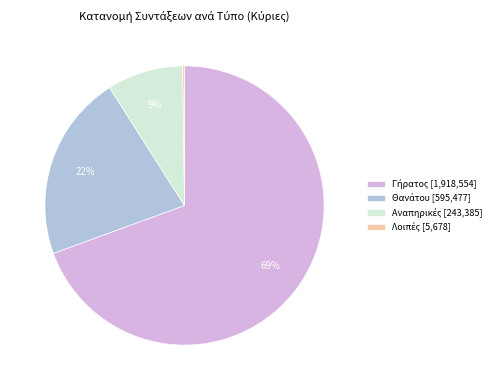

Does any single category account for the majority?

Yes